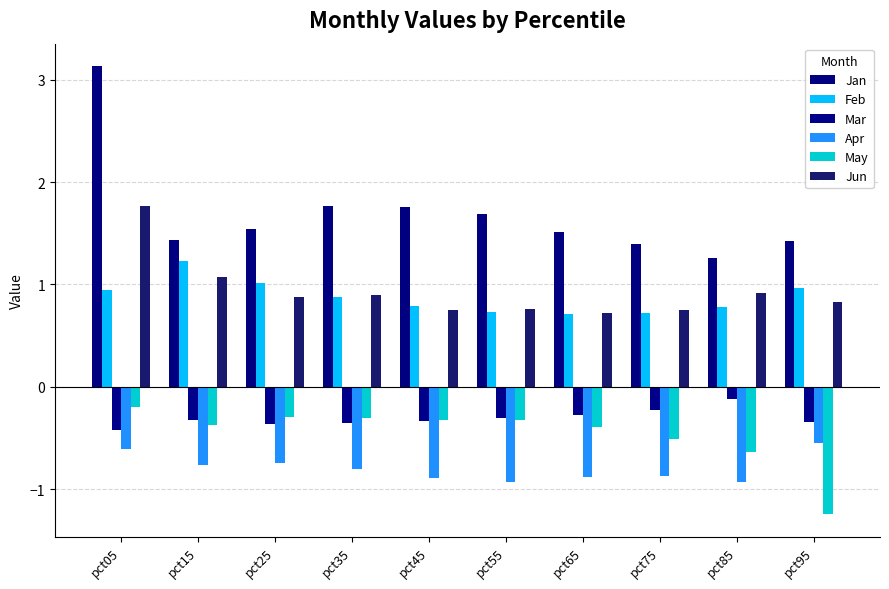

How many bars are there in total?

60